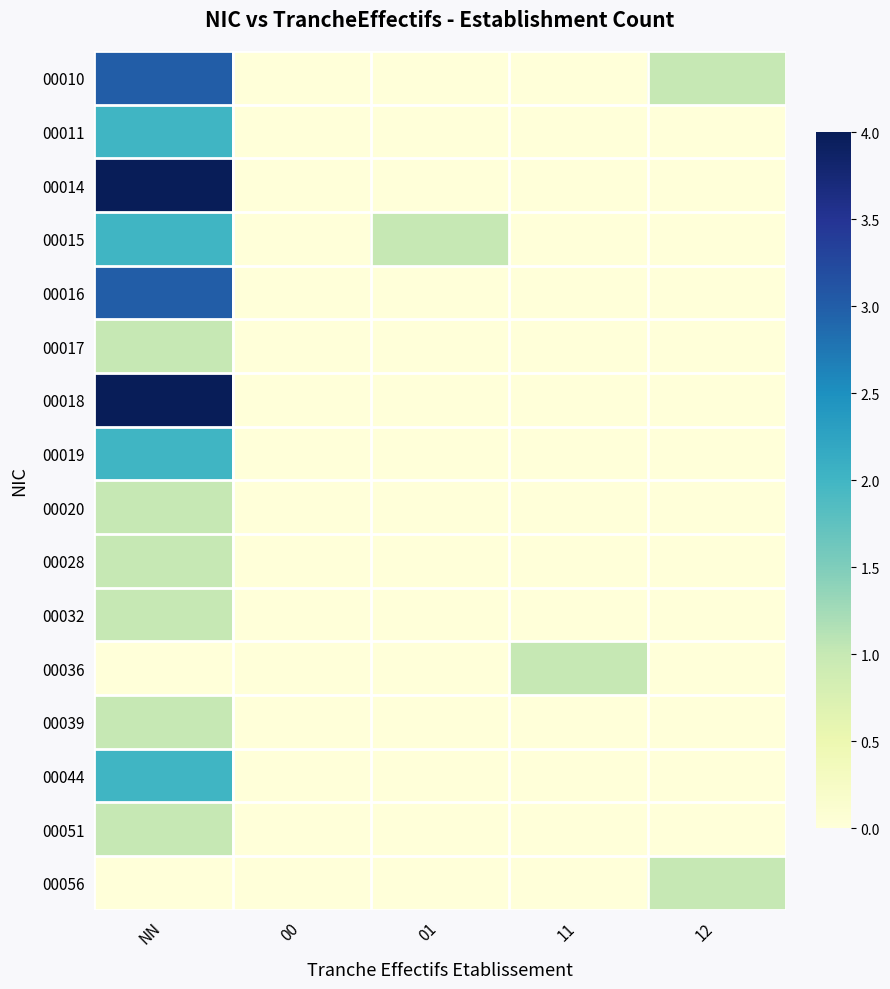

What is the spread (max minus min) of values at 12?

1